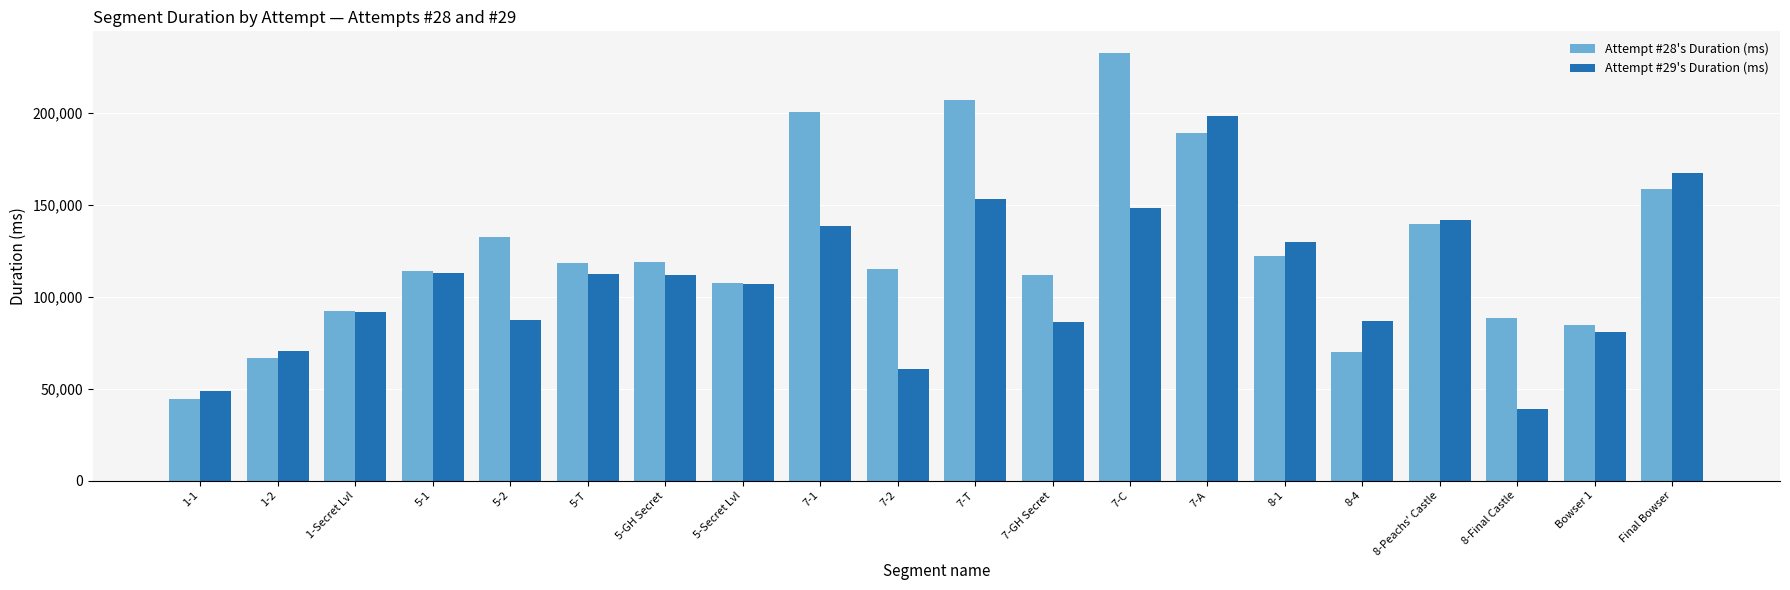

How many groups of bars are there?

20